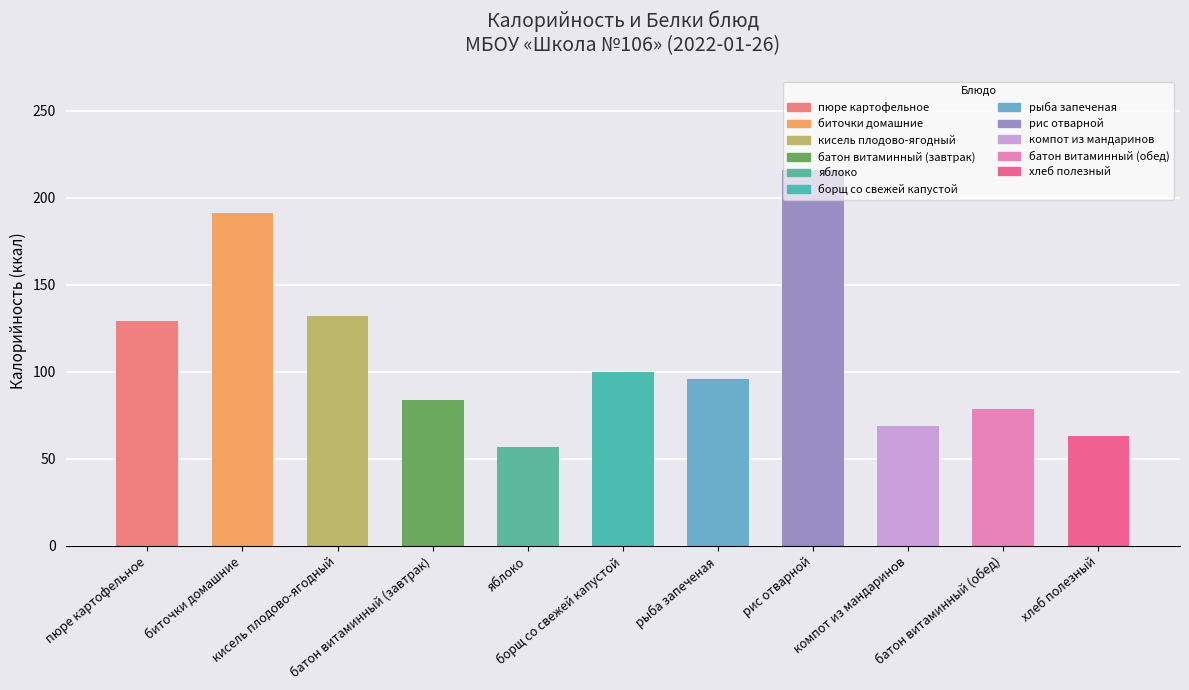

Reading left to right, what are all the values shown in this chart?

129.0	191.0	132.0	84.0	57.0	100.0	96.0	216.0	69.0	78.4	63.0